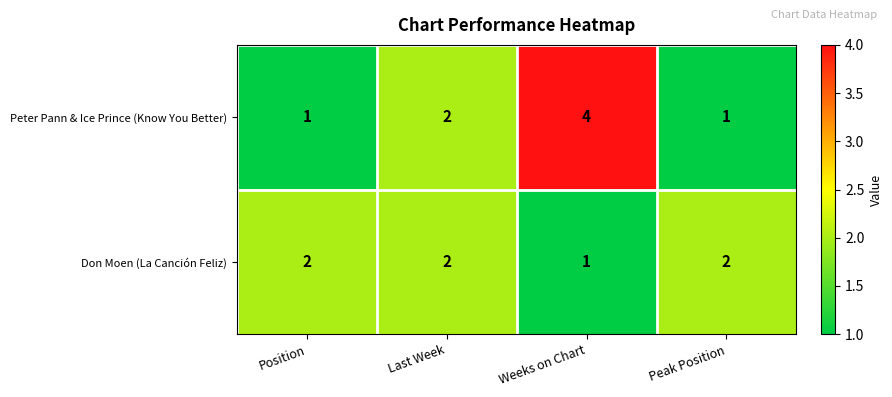

What is the total value across all series at Last Week?

4